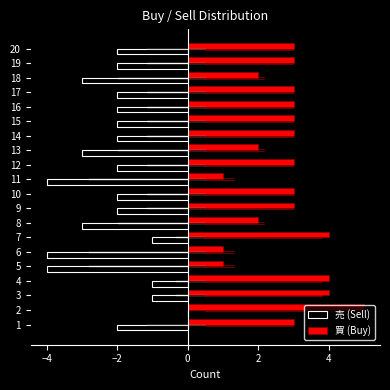

Read the 買 (Buy) value at 10.

3